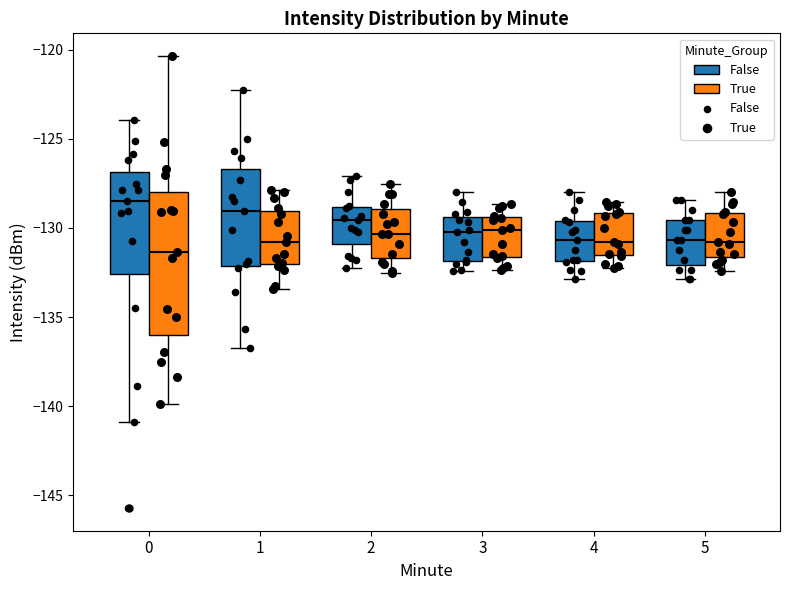

Where is the upper edge of the box for 3 (True) on the y-axis? The values are not printed on the chart, so give them approximately, as read against the axis.

-129.5